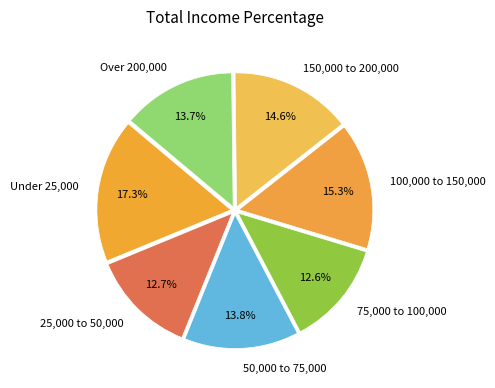

What is the total percentage of 150,000 to 200,000 and Under 25,000?

31.9%